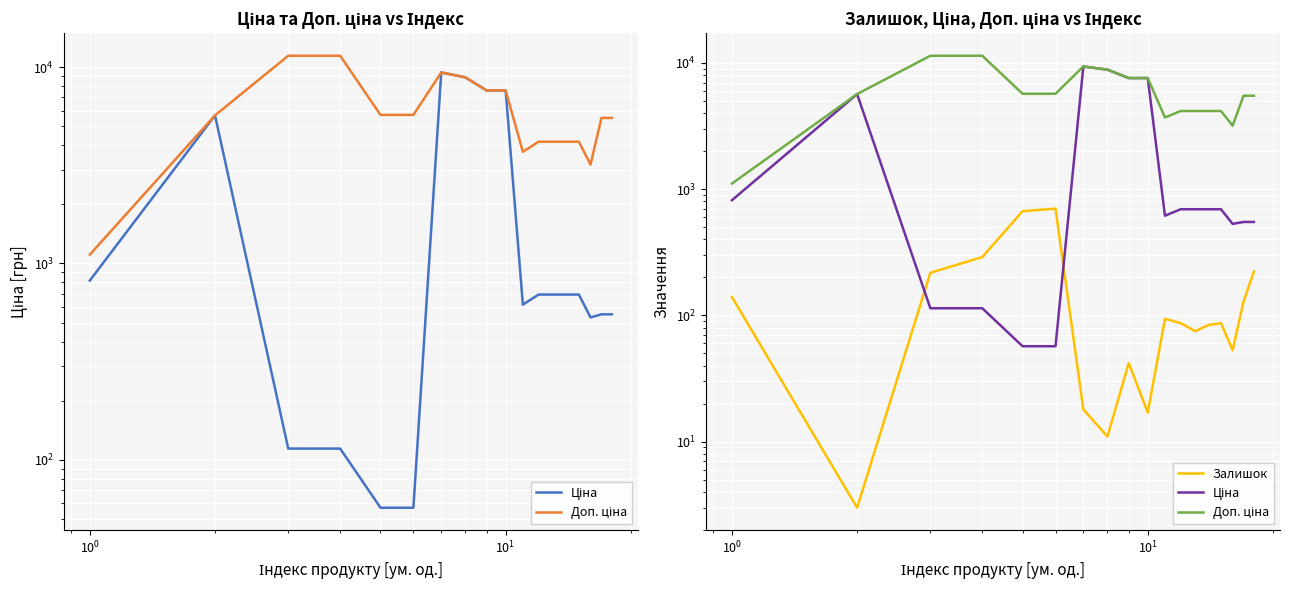

Reading left to right, list all the values displayed in this chart.

Ціна: 818.5	5673.8	114.1	114.1	57.0	57.0	9384.0	8856.7	7596.5	7596.5	617.0	694.3	694.3	694.3	694.3	531.3	550.6	550.6
Доп. ціна: 1109.2	5673.8	11410.0	11410.0	5705.0	5705.0	9384.0	8856.7	7596.5	7596.5	3701.9	4165.6	4165.6	4165.6	4165.6	3187.6	5505.8	5505.8
Залишок: 140.0	3.0	218.0	290.0	670.0	702.0	18.0	11.0	42.0	17.0	94.0	87.0	75.0	84.0	87.0	53.0	129.0	223.0